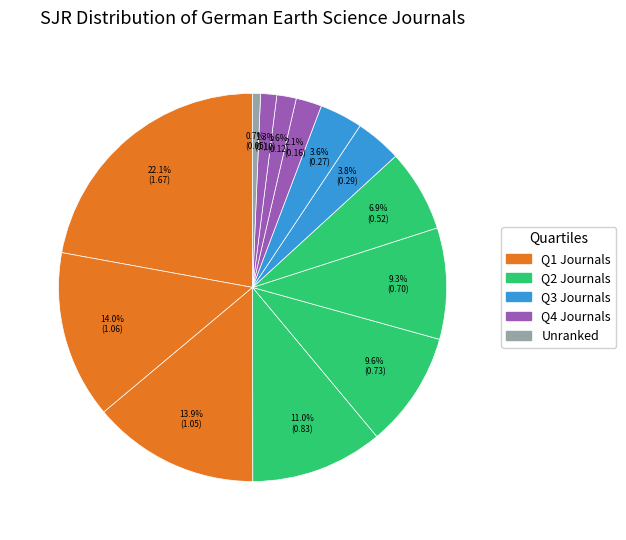

Count the number of slices in the pie.

13